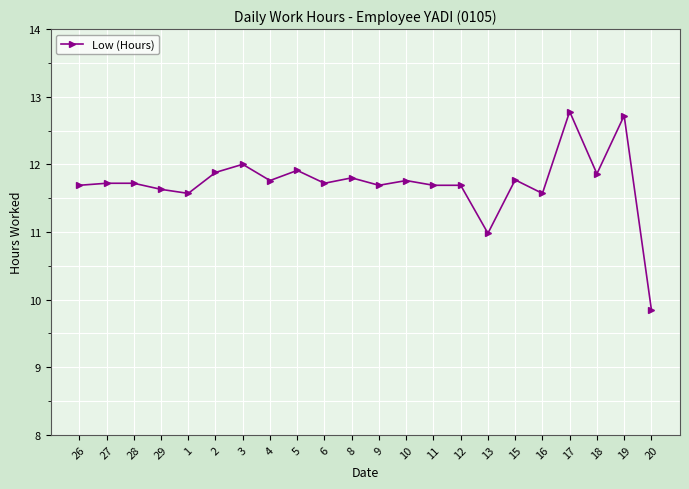

What position from the left is 4?

8